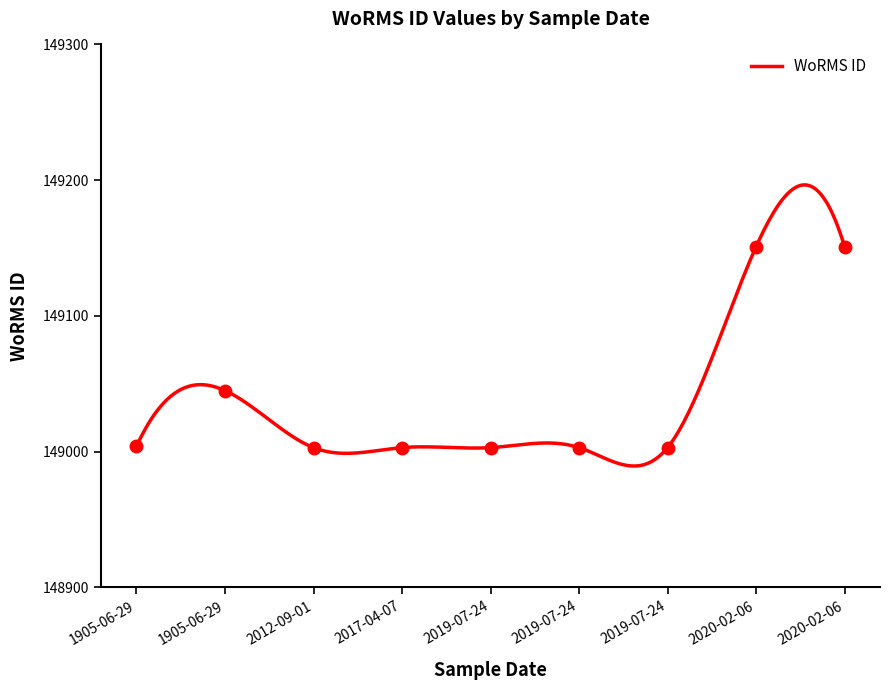

Is it true that the value at 2019-07-24 is 204729?

False